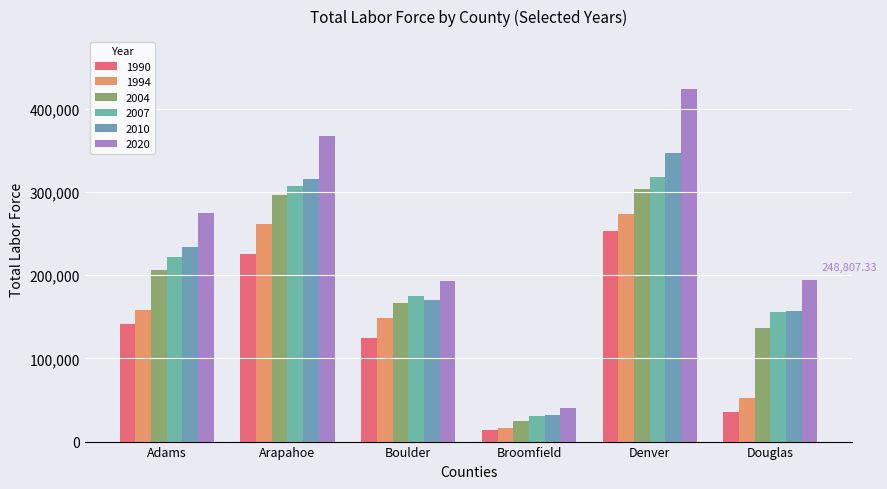

How many bars are there in total?

36